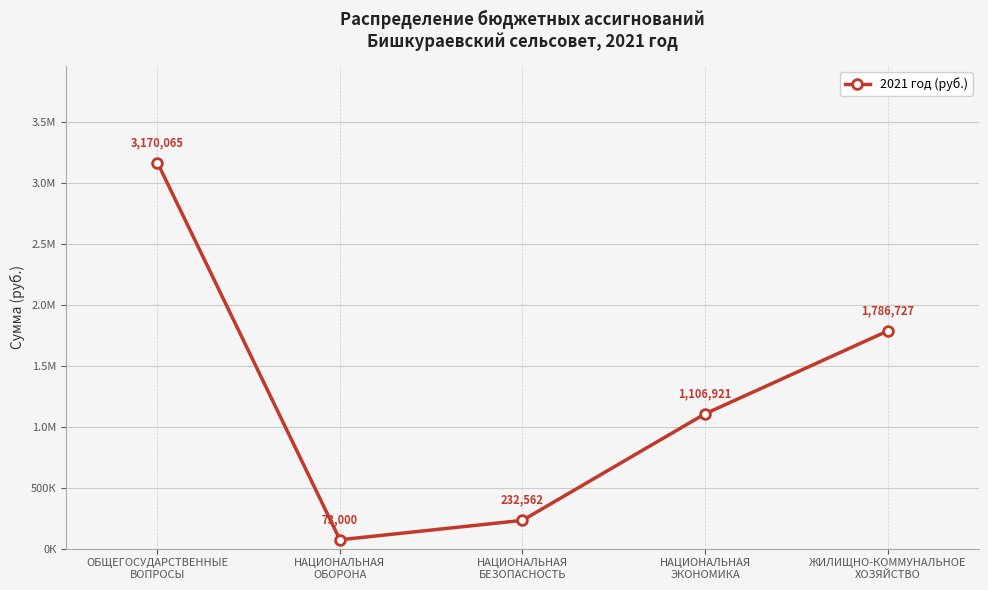

The value at ЖИЛИЩНО-КОММУНАЛЬНОЕ
ХОЗЯЙСТВО is 1786726.9. True or false?

True